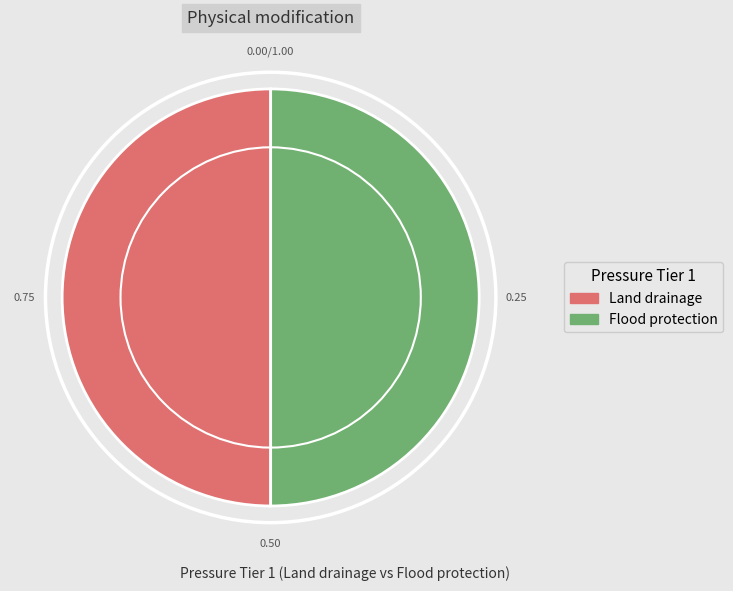

What is the ratio of the value at Land drainage to the value at Flood protection?

1.0